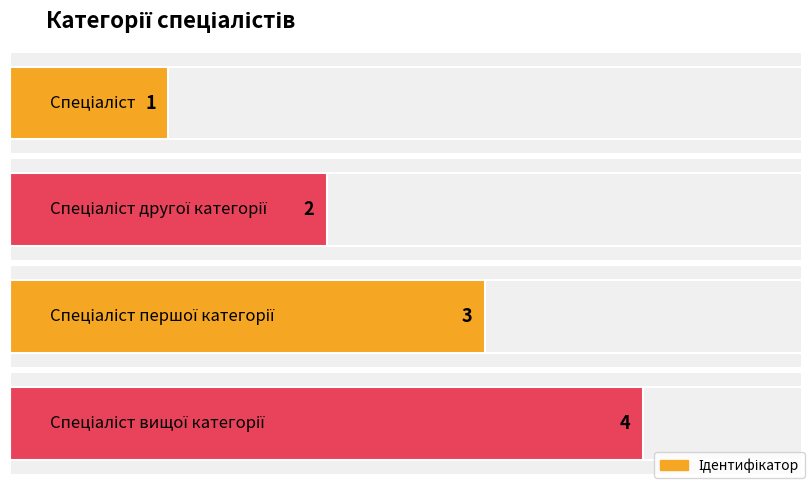

Which has a higher value, Спеціаліст вищої категорії or Спеціаліст?

Спеціаліст вищої категорії